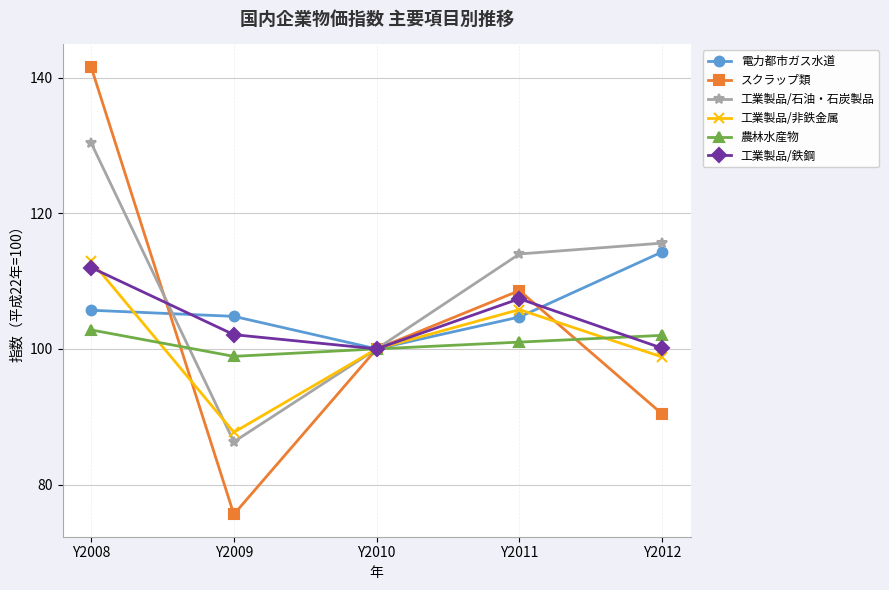

At which label is スクラップ類 closest to 108?

Y2011